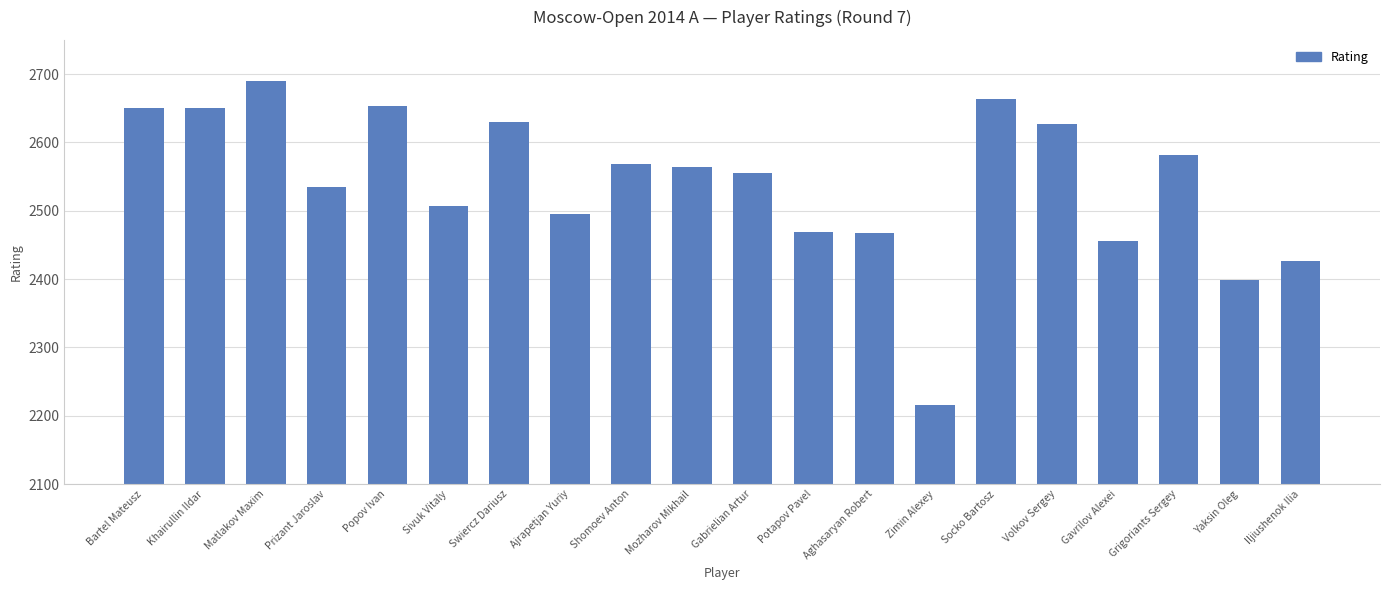

What is the approximate value at Yaksin Oleg?

2398